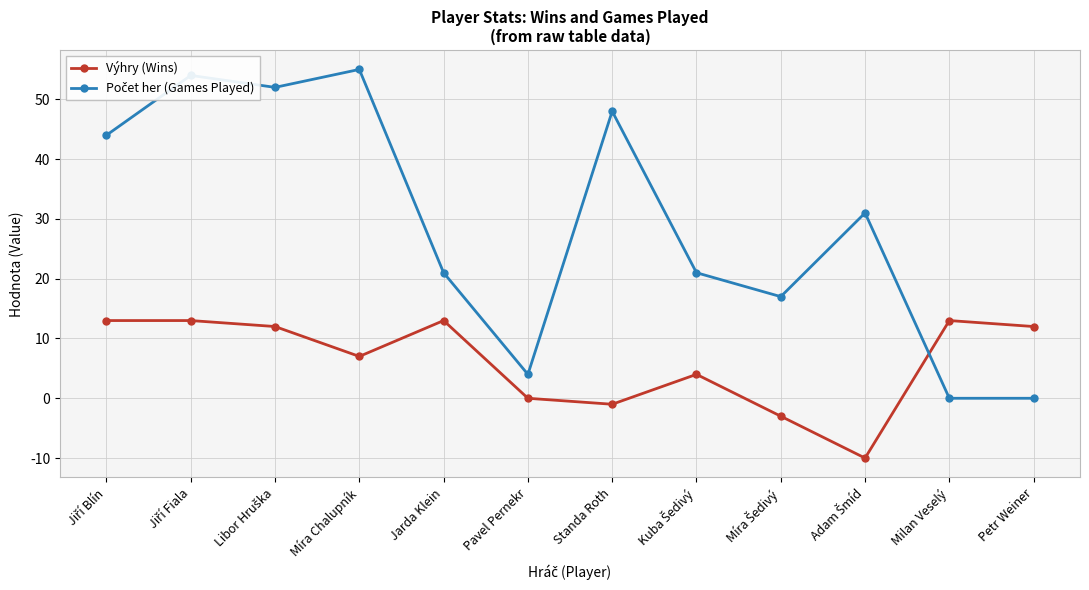

What is the spread (max minus min) of values at Pavel Pernekr?

4